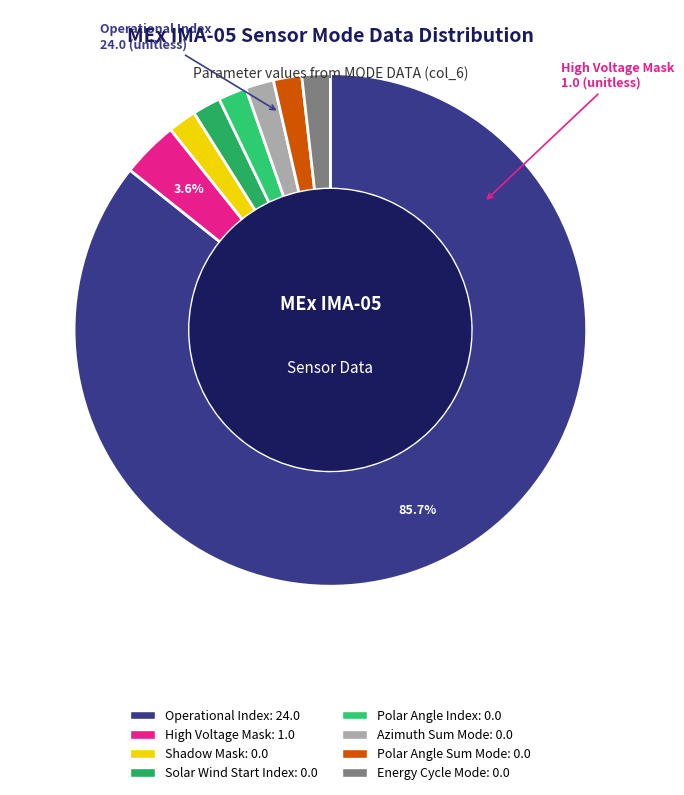

Count the number of slices in the pie.

8